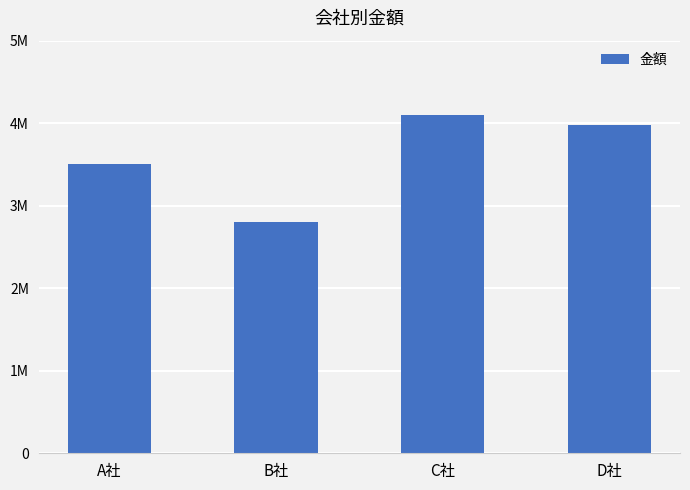

Which has a higher value, C社 or D社?

C社